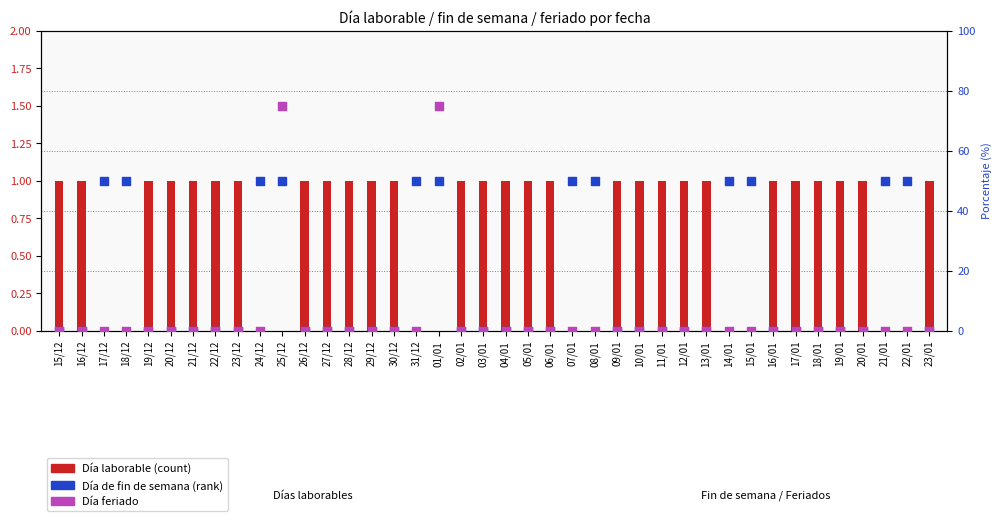

Which series reaches the maximum Y coordinate?

Día feriado